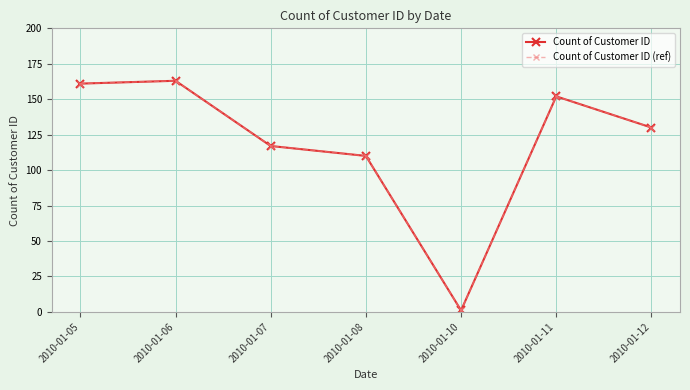

What is the average value of the Count of Customer ID (ref) series?

119